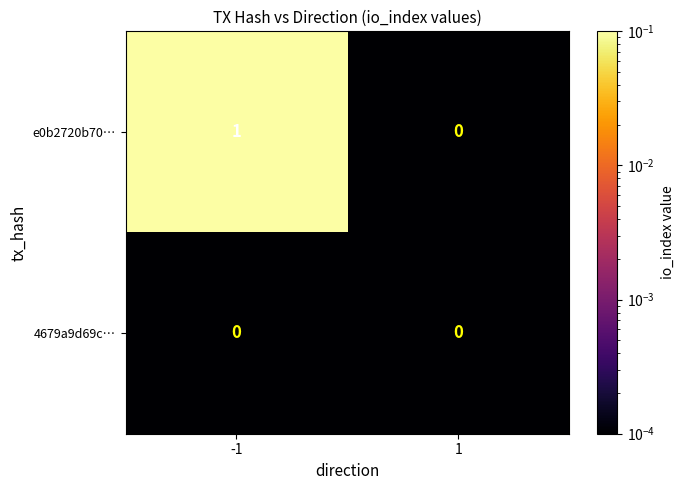

What is the total value across all series at -1?

1